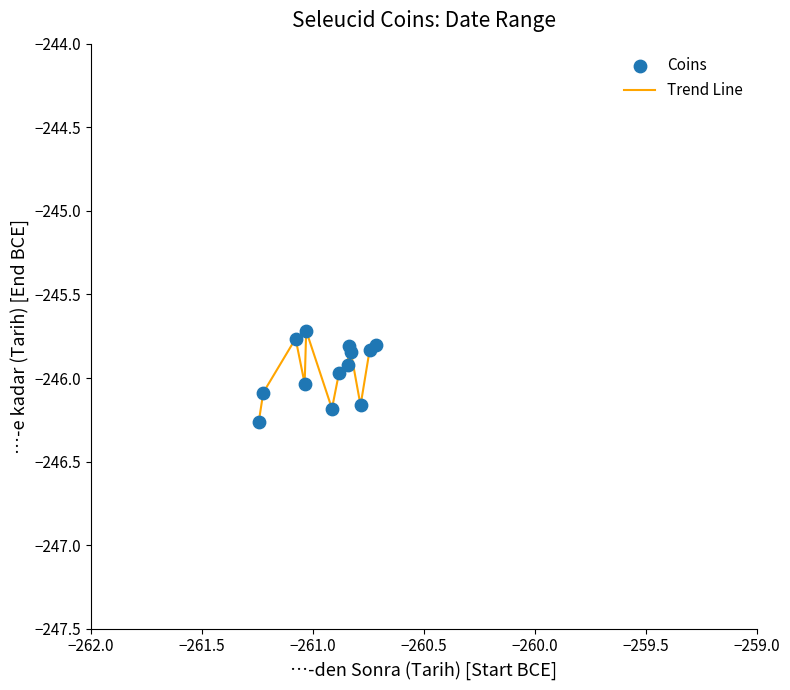

What is the maximum value shown in the chart?

-245.7